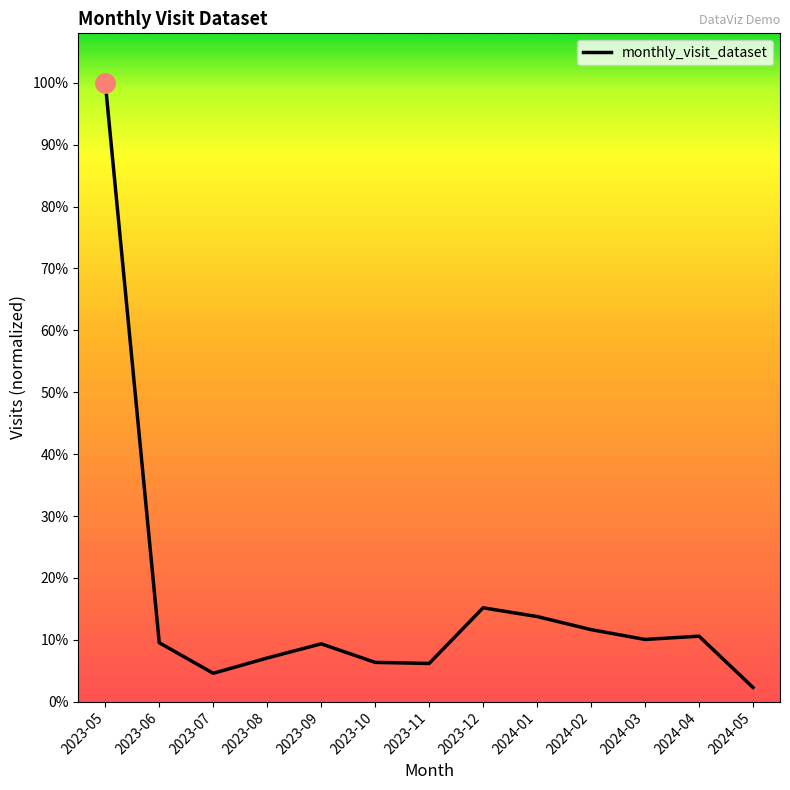

At which category does the data reach its first local valley?

2023-07